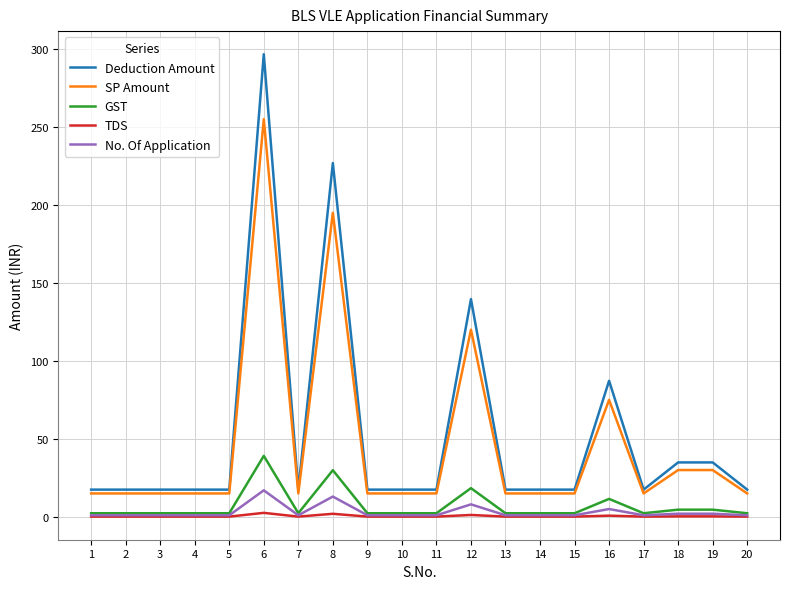

Is it true that SP Amount equals 15.0 at 17?

True